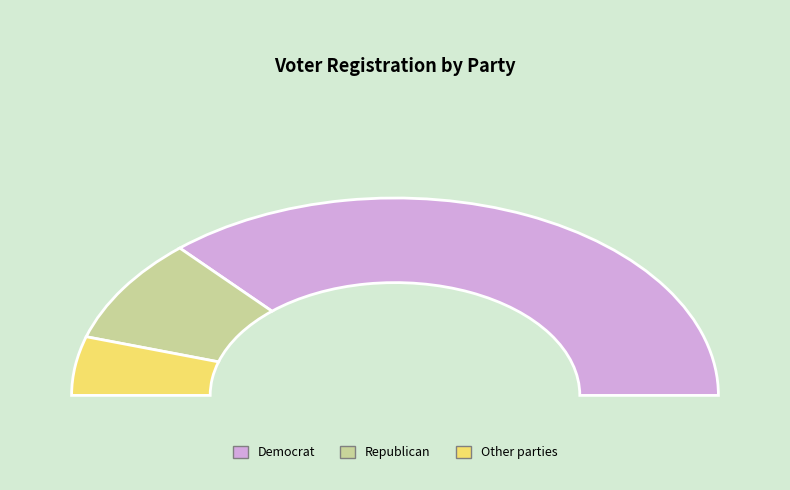

Is there any slice that represents more than half of the pie?

Yes